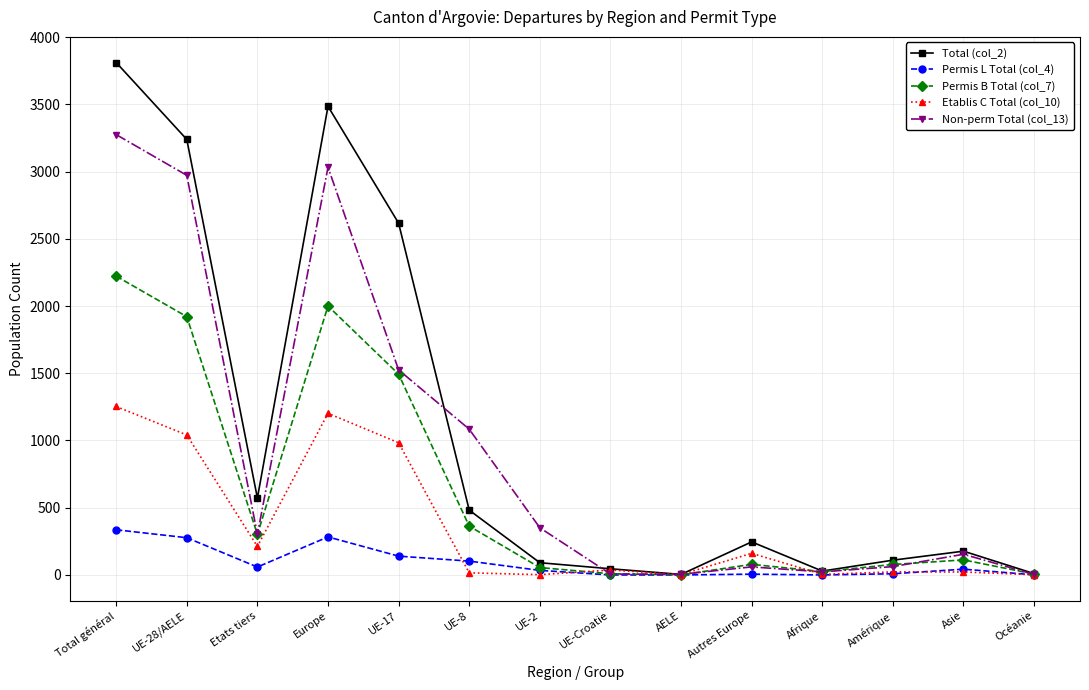

How many lines are shown in the chart?

5